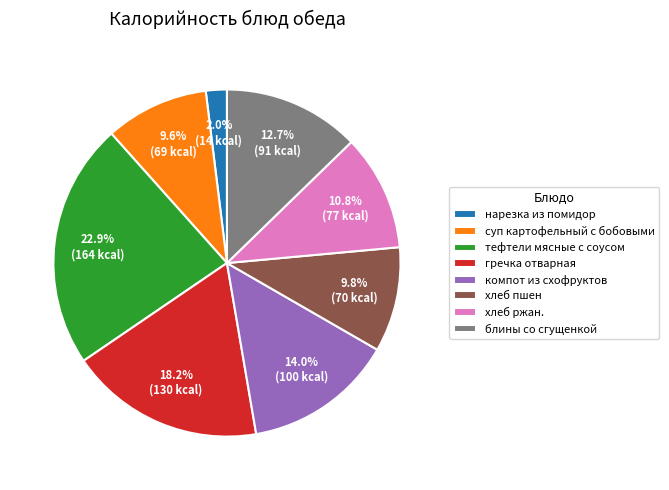

The хлеб ржан. slice represents 11% of the pie. True or false?

True